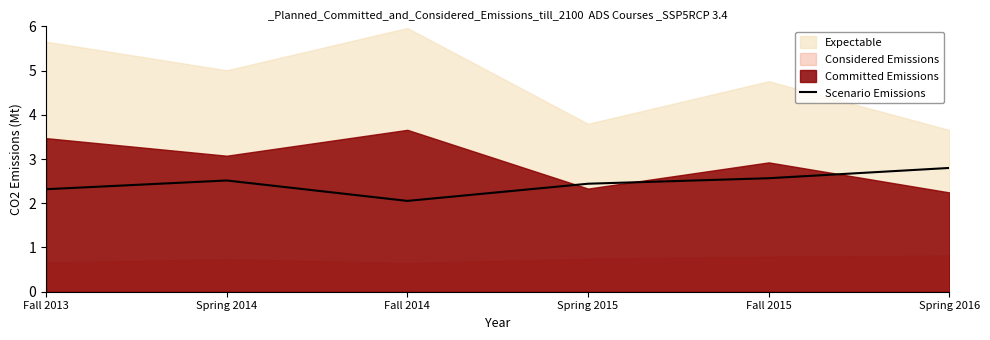

What is the minimum value shown in the chart?

2.1